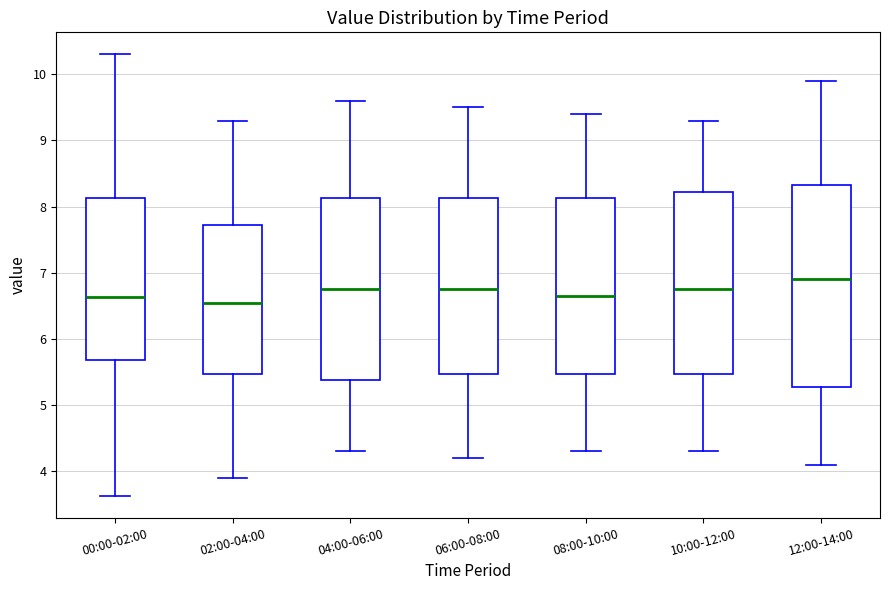

Reading left to right, read every box against the y-axis: the position of its median line, the range the box covers, and the ends of its whiskers. The values are not printed on the chart, so give them approximately, as read against the axis.

00:00-02:00: median 6.6, box 5.7 to 8.1, whiskers 3.6 to 10.3
02:00-04:00: median 6.6, box 5.5 to 7.7, whiskers 3.9 to 9.3
04:00-06:00: median 6.8, box 5.4 to 8.1, whiskers 4.3 to 9.6
06:00-08:00: median 6.8, box 5.5 to 8.1, whiskers 4.2 to 9.5
08:00-10:00: median 6.7, box 5.5 to 8.1, whiskers 4.3 to 9.4
10:00-12:00: median 6.8, box 5.5 to 8.2, whiskers 4.3 to 9.3
12:00-14:00: median 6.9, box 5.3 to 8.3, whiskers 4.1 to 9.9